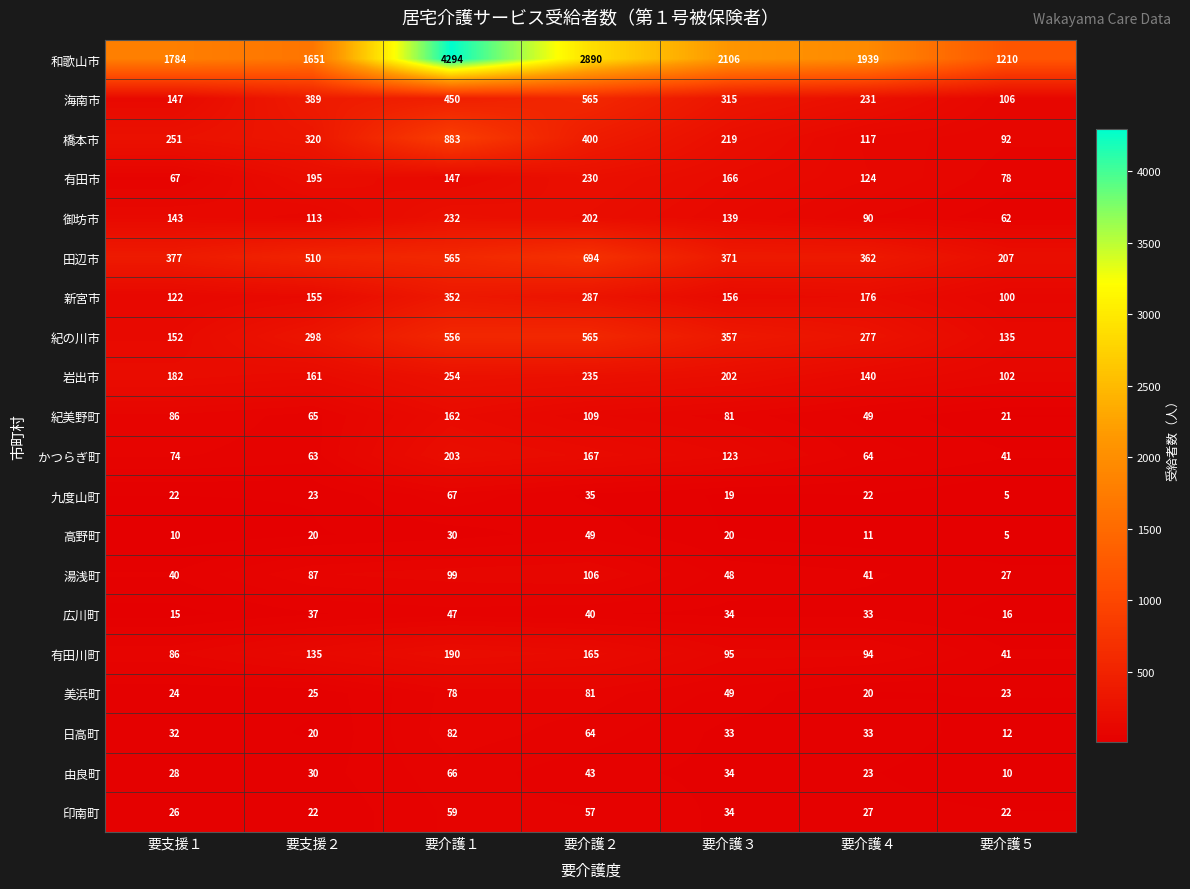

Which series changed the most between 要介護３ and 要介護５?

和歌山市